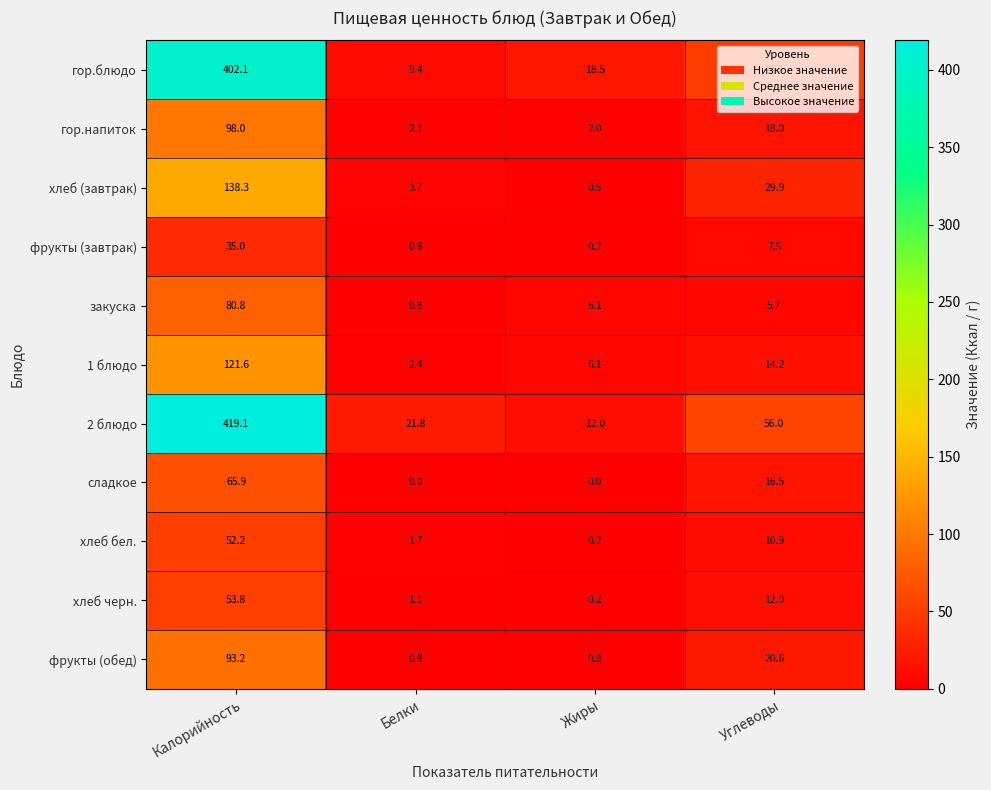

How many data points in закуска are above 6?

2